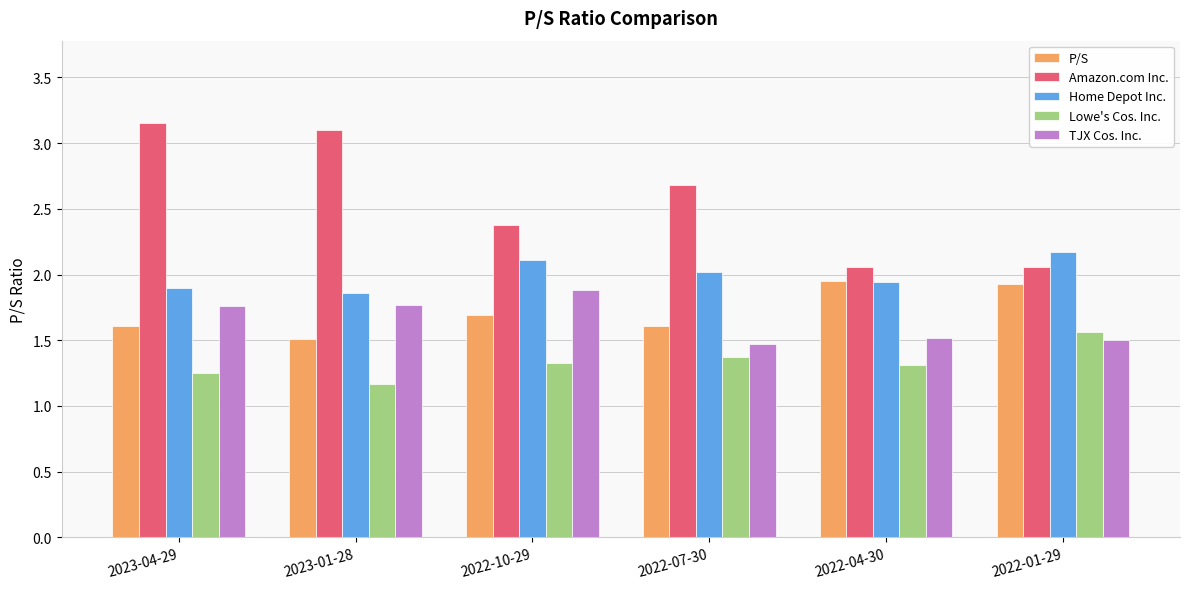

Rank the series at 2022-01-29 from highest to lowest value.

Home Depot Inc., Amazon.com Inc., P/S, Lowe's Cos. Inc., TJX Cos. Inc.